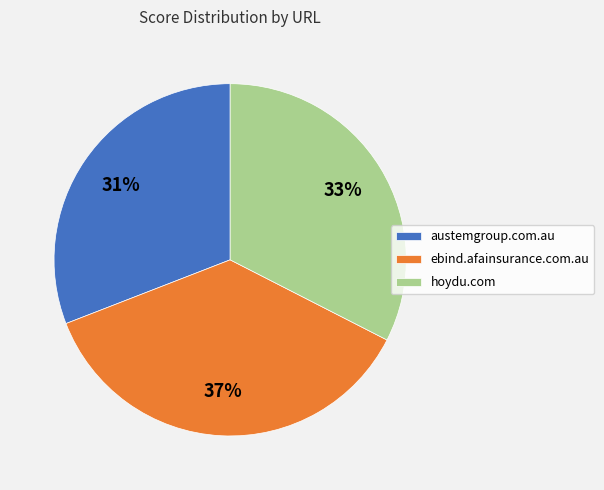

How many segments does this pie chart have?

3